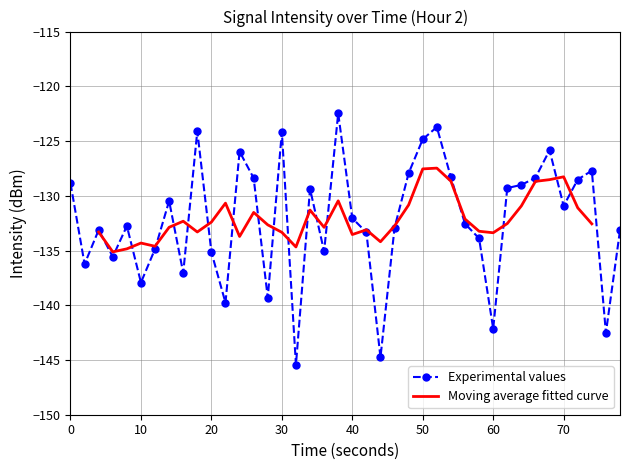

How many interior local peaks (higher than both neighbors) does the data have?

11